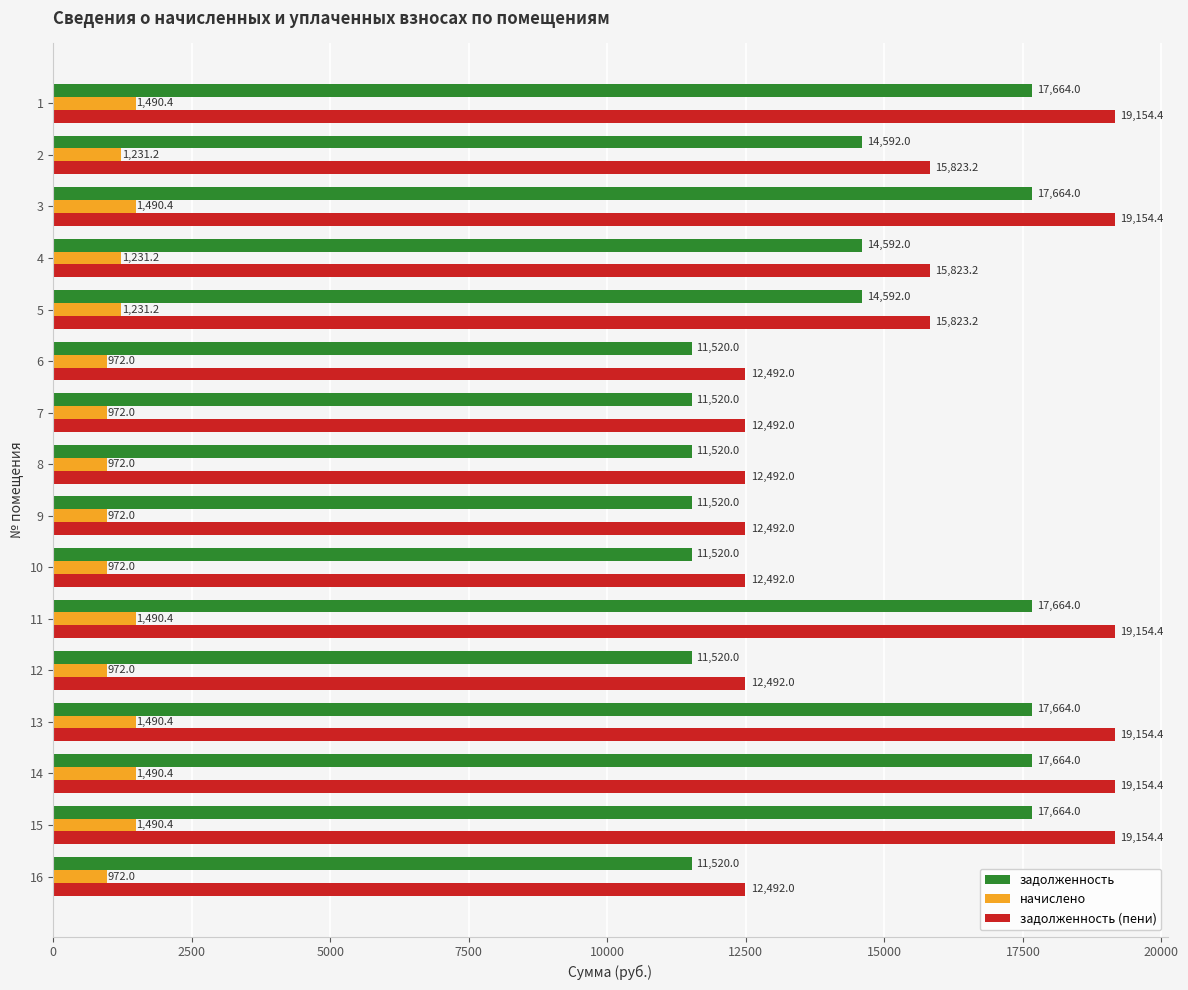

True or false: начислено has a value of 1231.2 at 2.

True